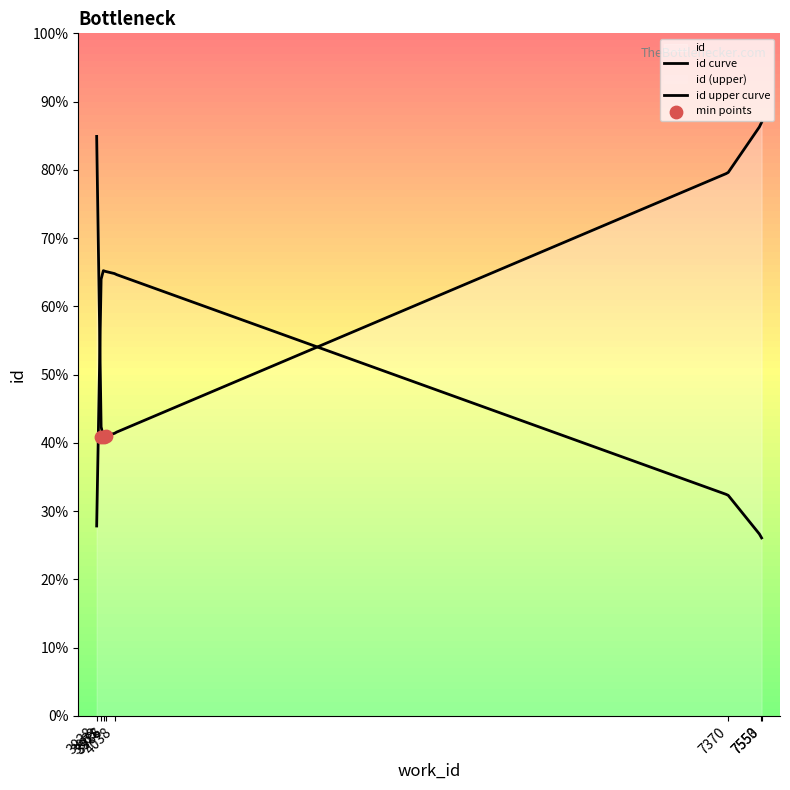

What is the ratio of the value at 7550 to the value at 7370?

1.1